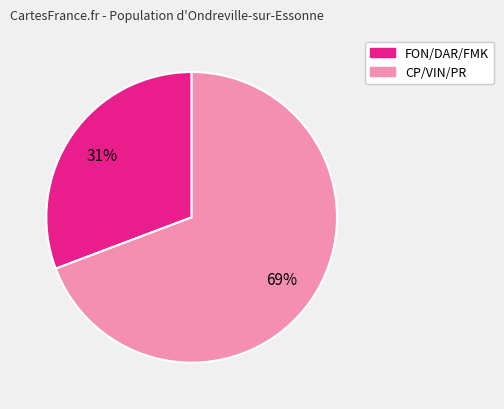

To the nearest percent, what is the average slice percentage?

50%